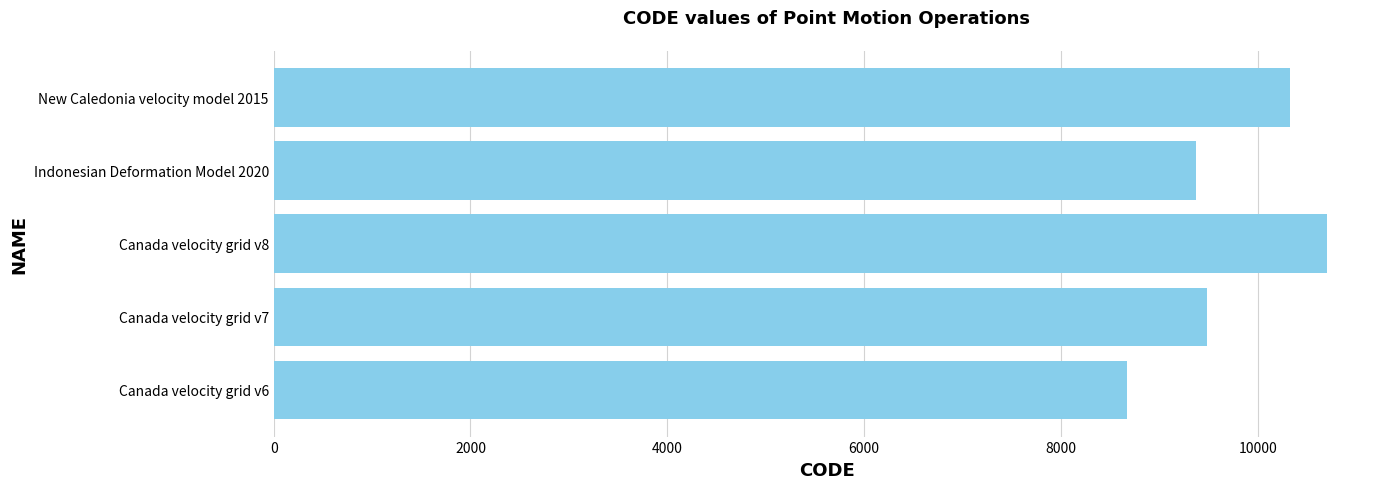

Reading bottom to top, extract all data points from this chart.

8676	9483	10707	9375	10323